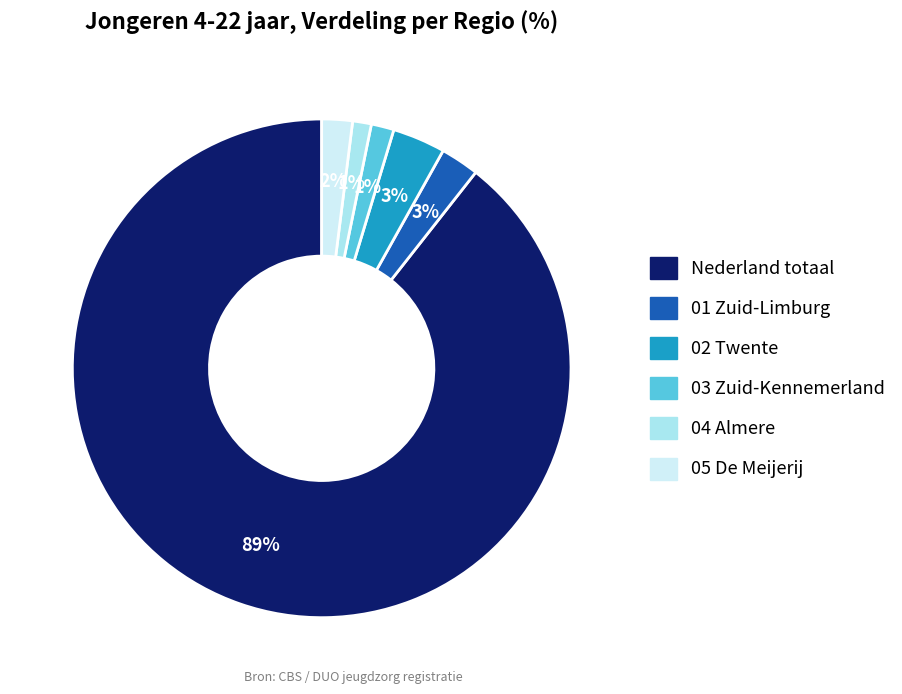

To the nearest percent, what is the average slice percentage?

17%